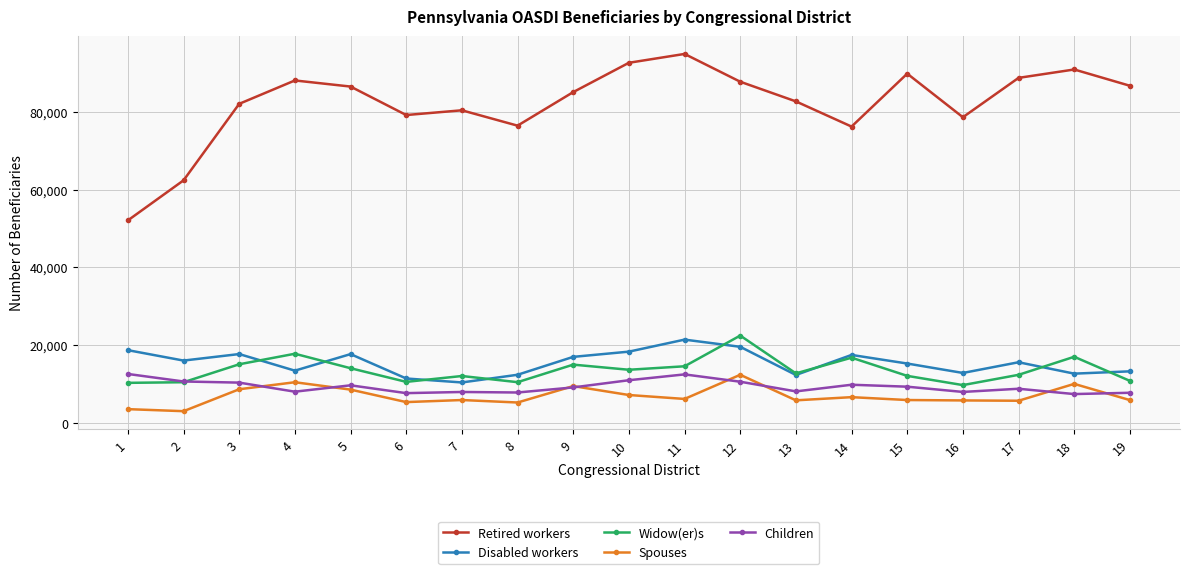

Is this an area chart (filled region under the line)?

No